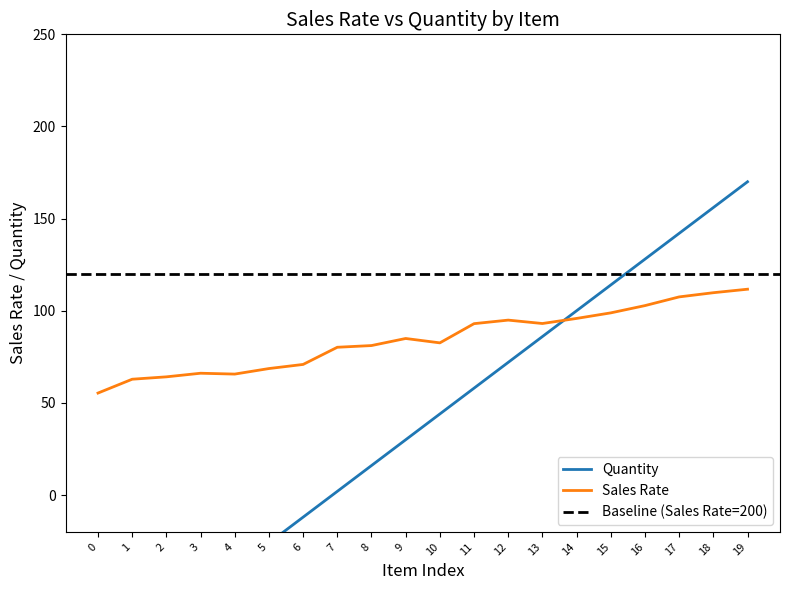

Is it true that Sales Rate equals 94.9 at 12?

True